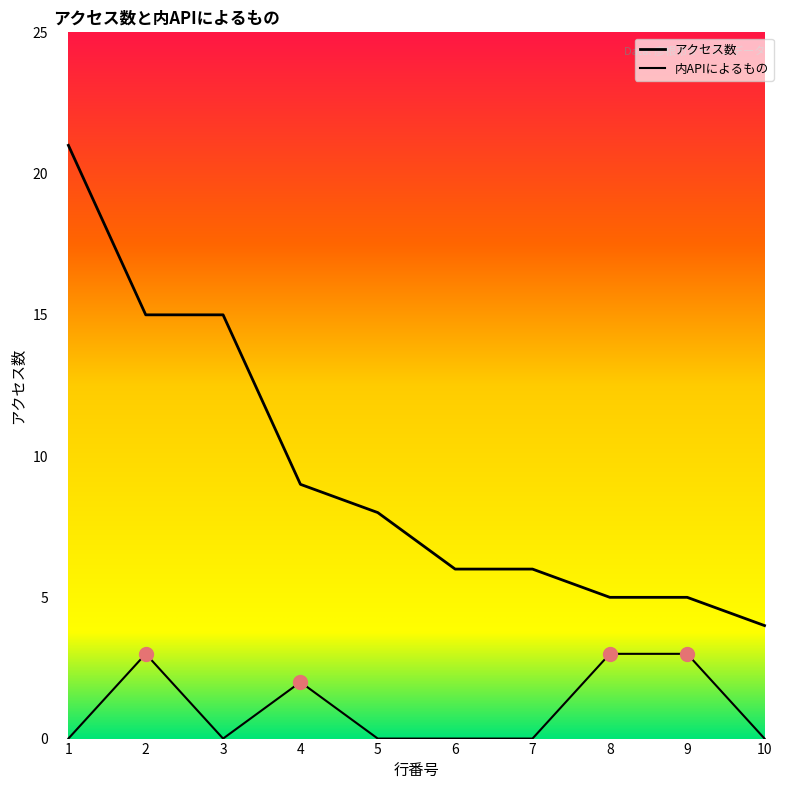

What is the sum of all 内APIによるもの values?

11